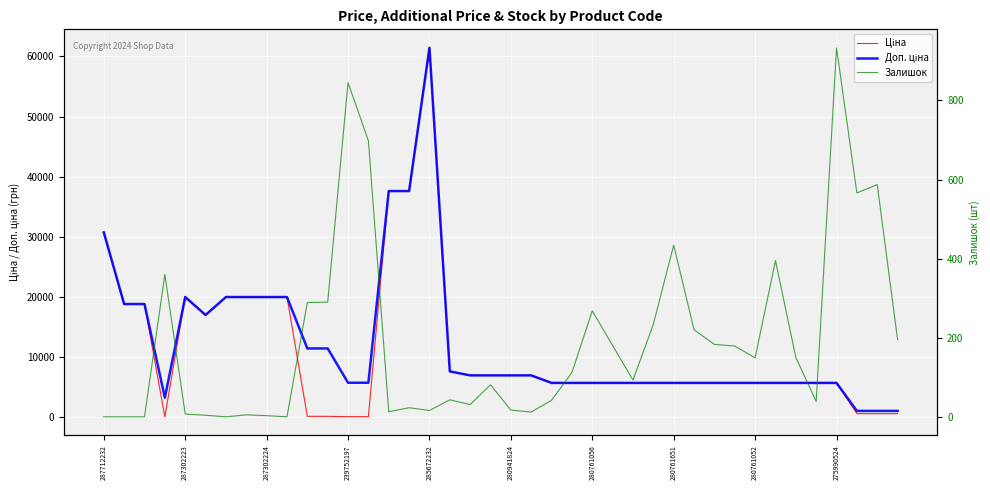

The Доп. ціна series shows 2518.1 at 18. True or false?

False